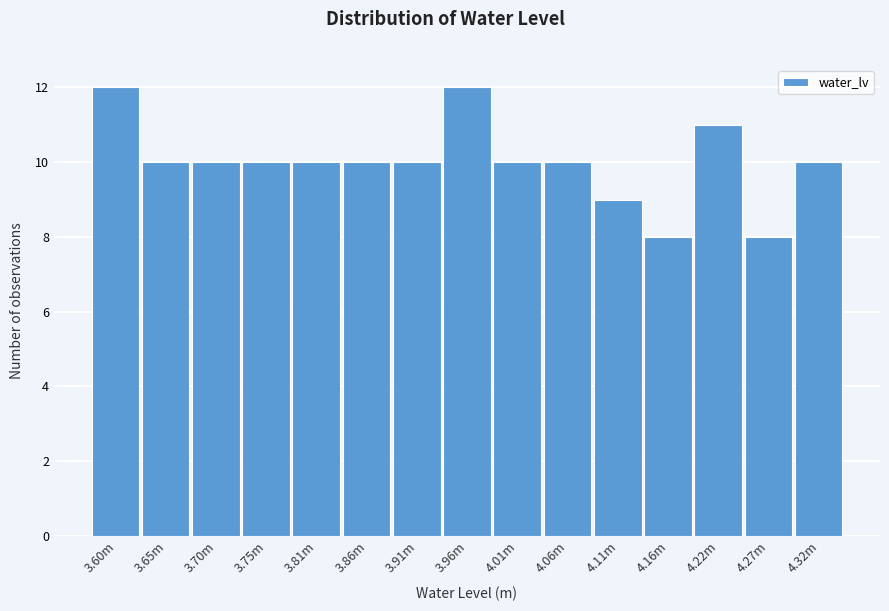

Reading right to left, extract all data points from this chart.

4.32m=10	4.27m=8	4.22m=11	4.16m=8	4.11m=9	4.06m=10	4.01m=10	3.96m=12	3.91m=10	3.86m=10	3.81m=10	3.75m=10	3.70m=10	3.65m=10	3.60m=12